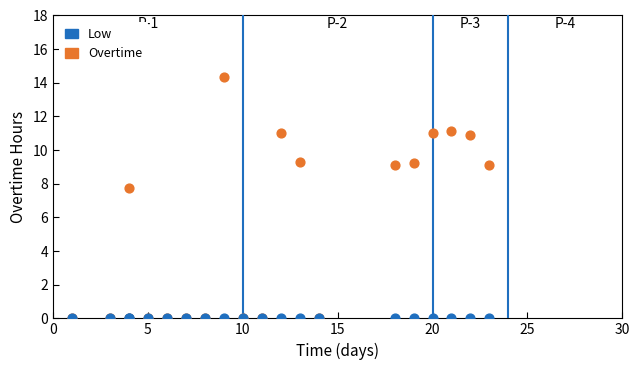

In the Overtime series, what Y value is closest to 7?

7.8